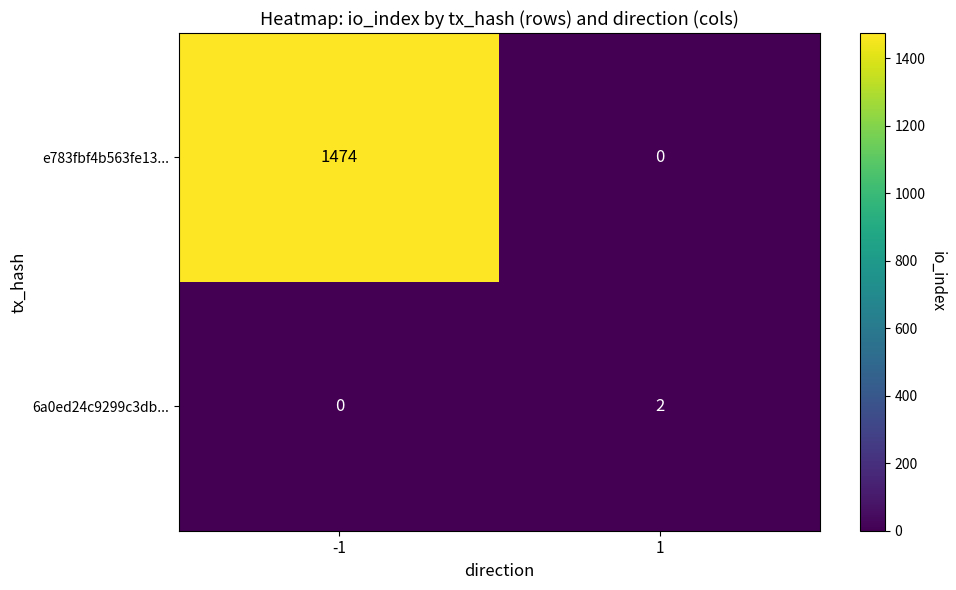

What is the difference between the highest and lowest values at -1?

1474